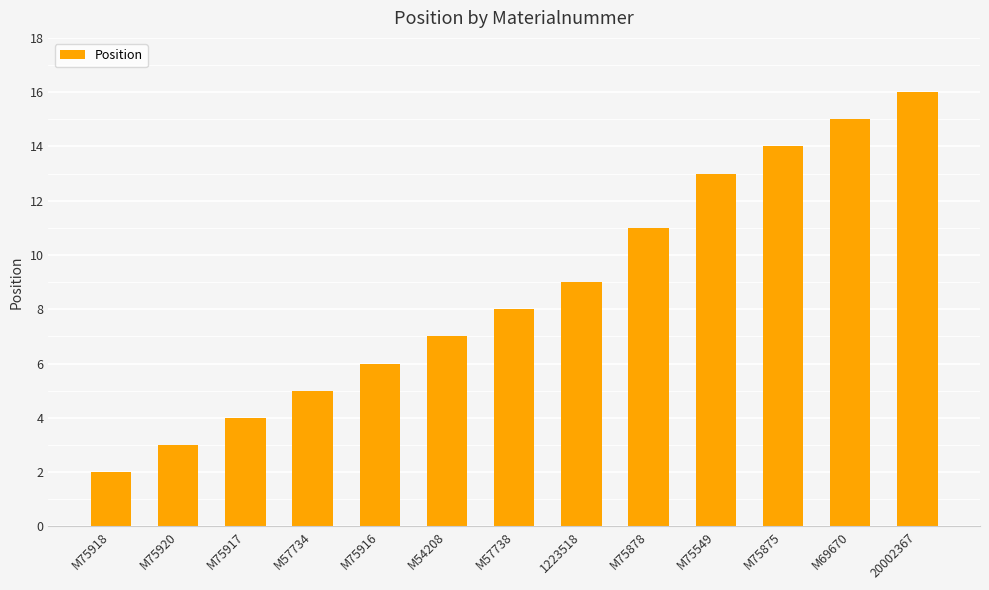

What is the approximate value at M75875?

14